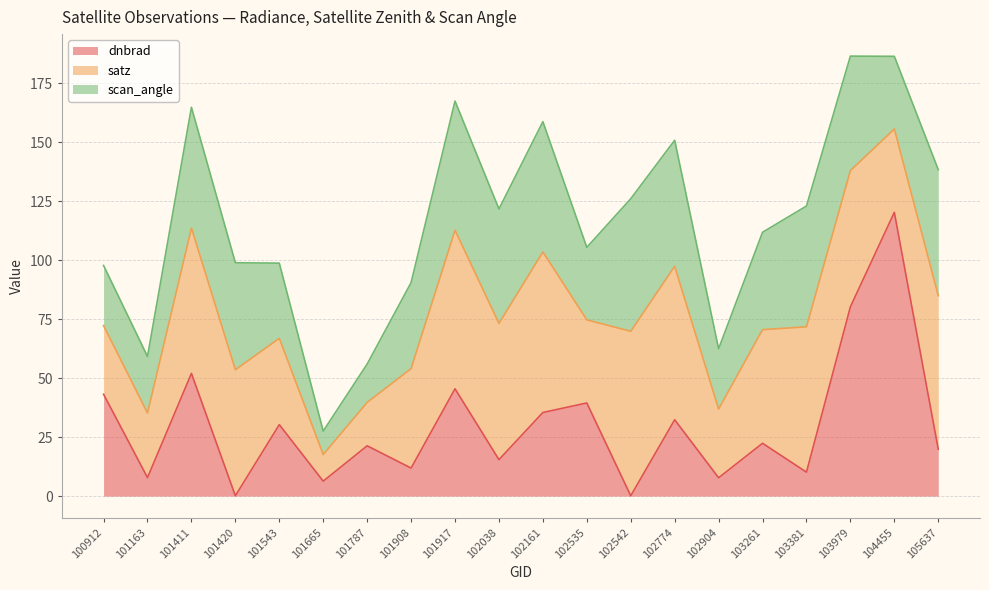

How many times do satz and dnbrad cross each other?

7